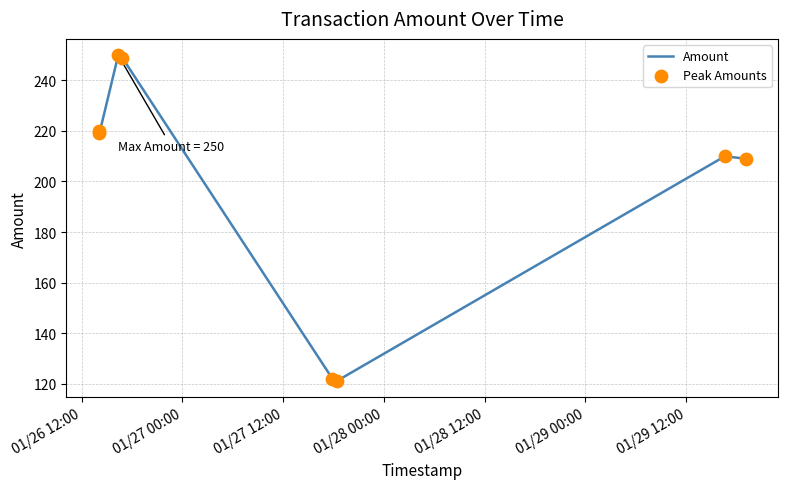

What is the minimum value shown in the chart?

121